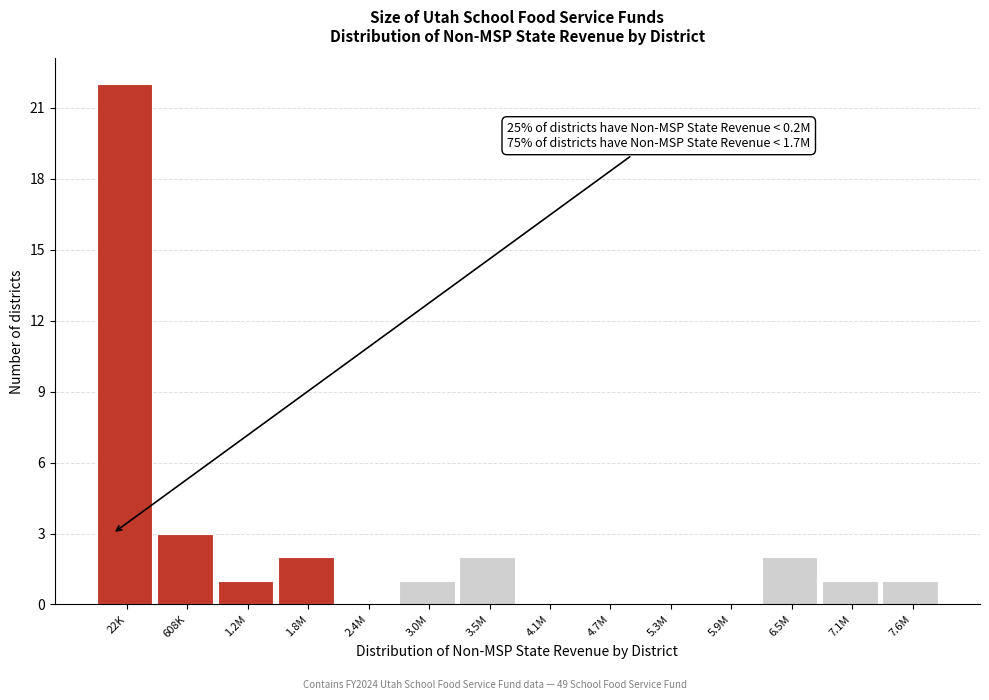

Reading left to right, transcribe all the data shown in this chart.

22K=22	608K=3	1.2M=1	1.8M=2	2.4M=0	3.0M=1	3.5M=2	4.1M=0	4.7M=0	5.3M=0	5.9M=0	6.5M=2	7.1M=1	7.6M=1